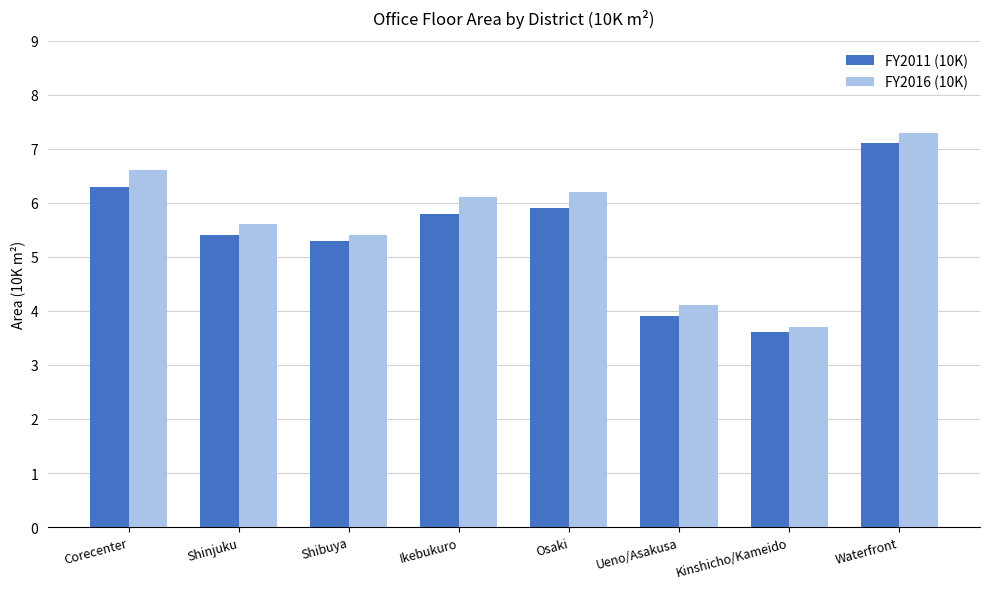

Which series has the largest range (max minus min)?

FY2016 (10K)